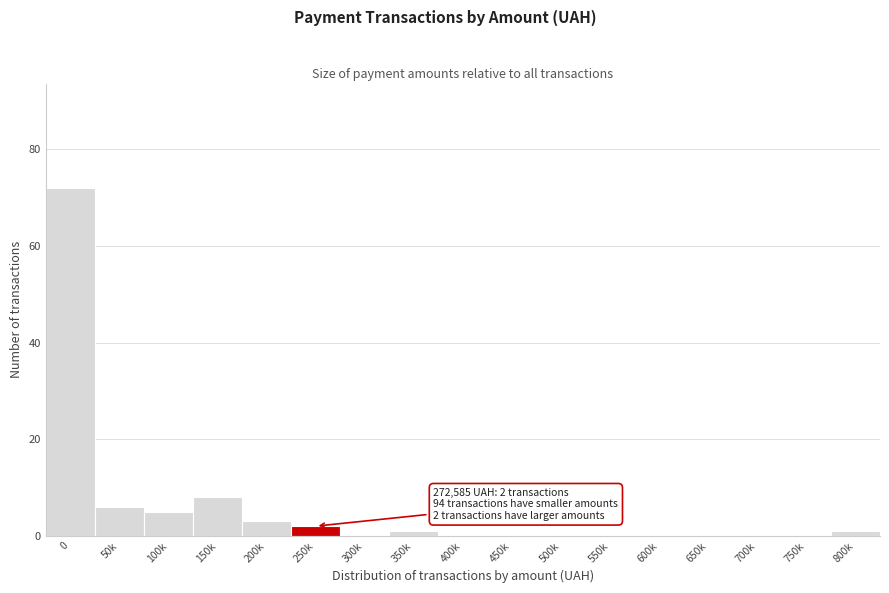

Reading right to left, list all the values displayed in this chart.

800k=1	750k=0	700k=0	650k=0	600k=0	550k=0	500k=0	450k=0	400k=0	350k=1	300k=0	250k=2	200k=3	150k=8	100k=5	50k=6	0=72